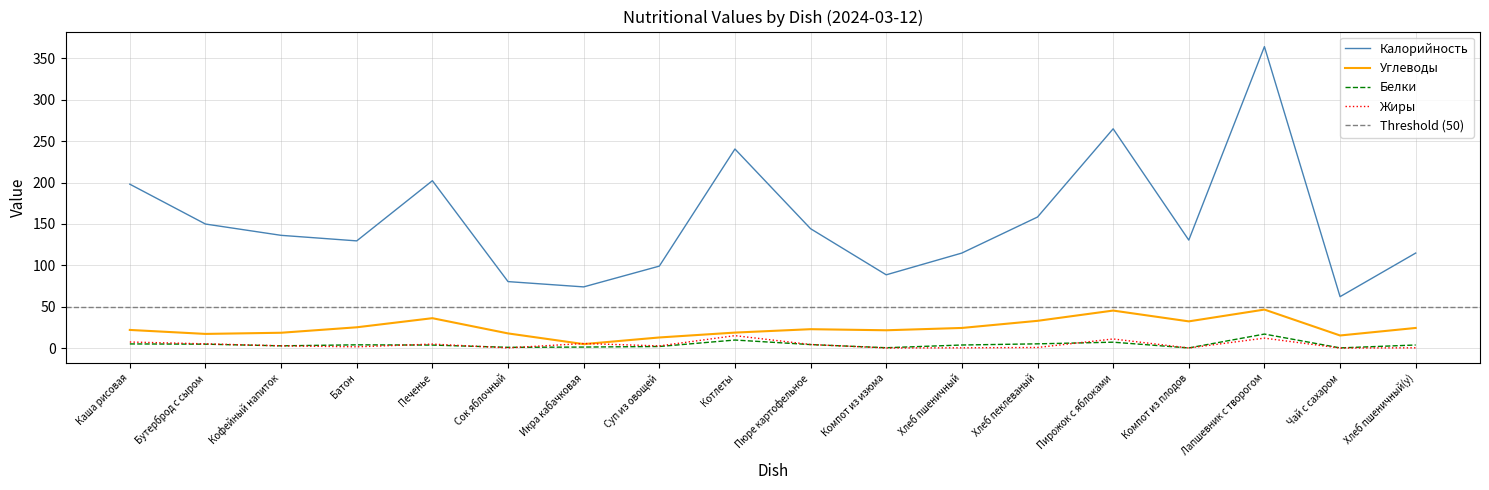

What is the highest value of the Углеводы series?

46.5